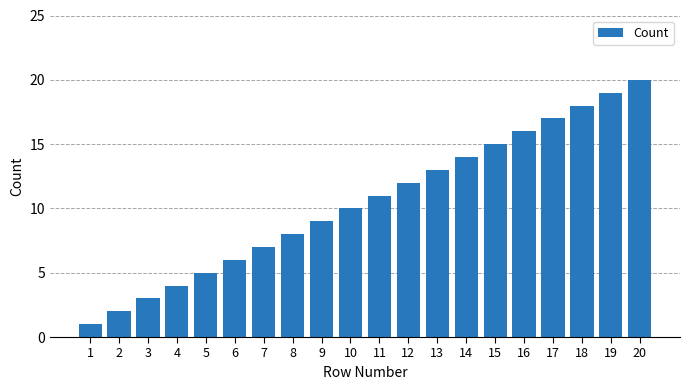

Is it true that the value at 15 is 15?

True